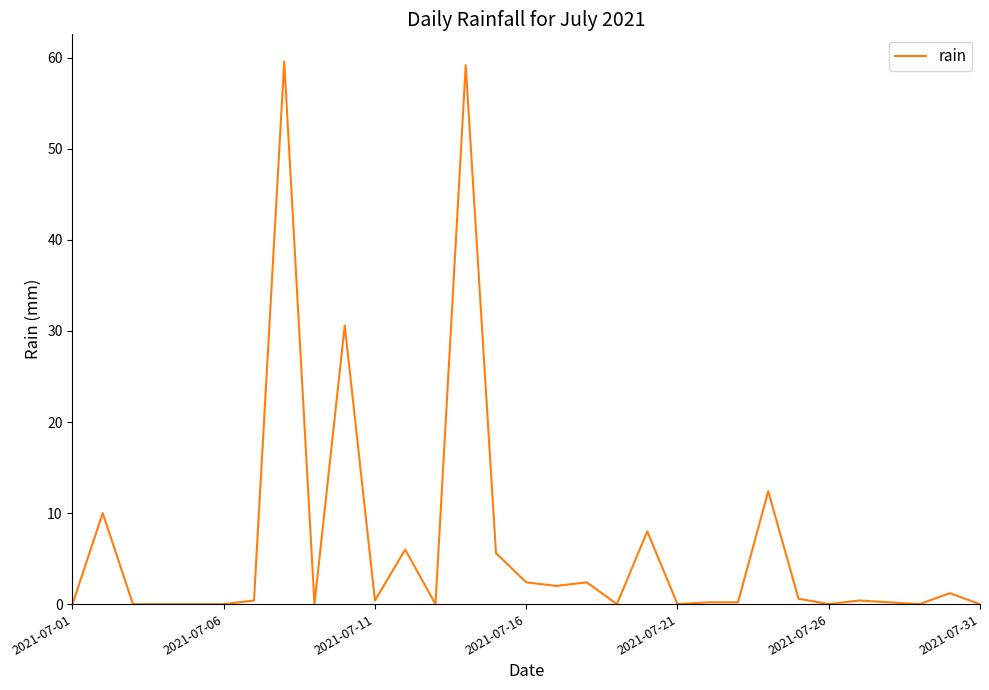

What is the maximum value shown in the chart?

59.6